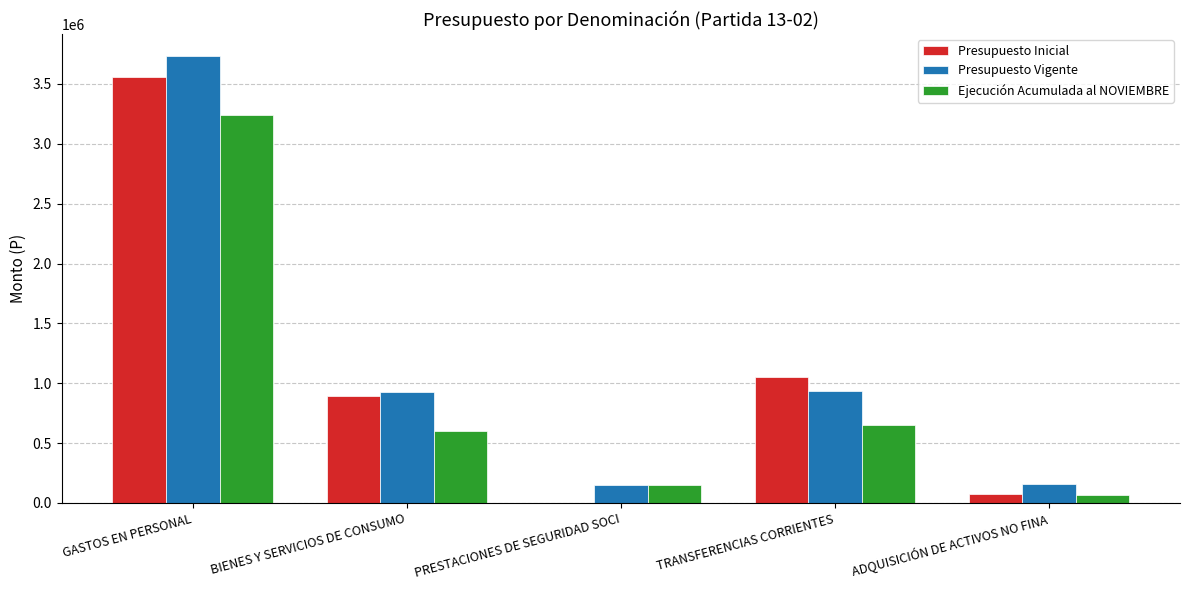

Where is Presupuesto Inicial nearest to the value 1779216?

TRANSFERENCIAS CORRIENTES